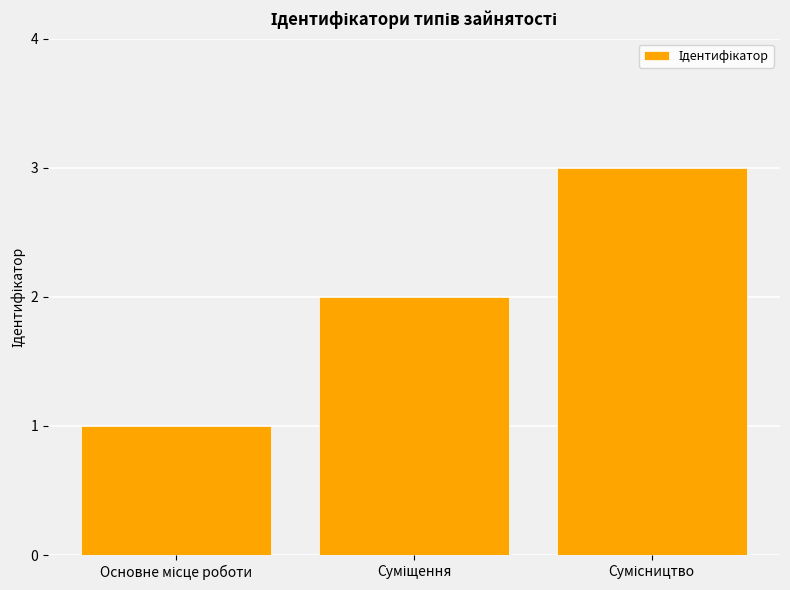

What is the sum of all values?

6